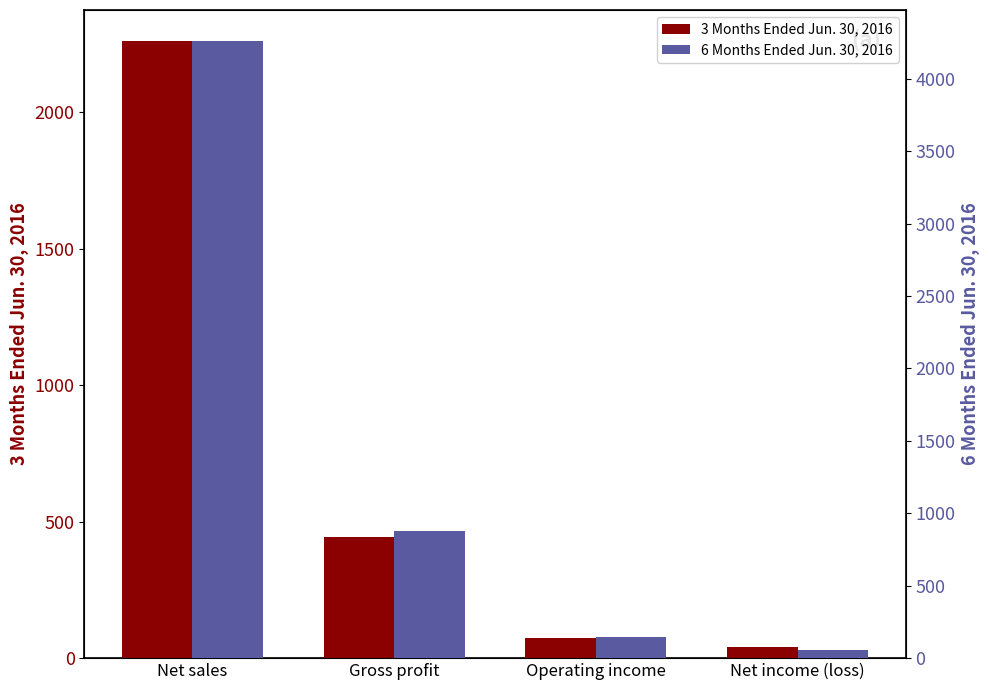

What is the greatest value displayed?

4261.5